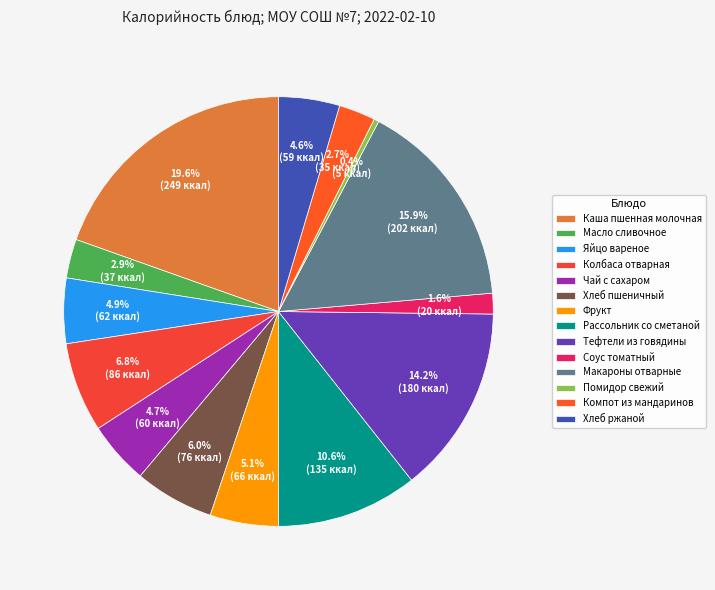

Count the number of slices in the pie.

14